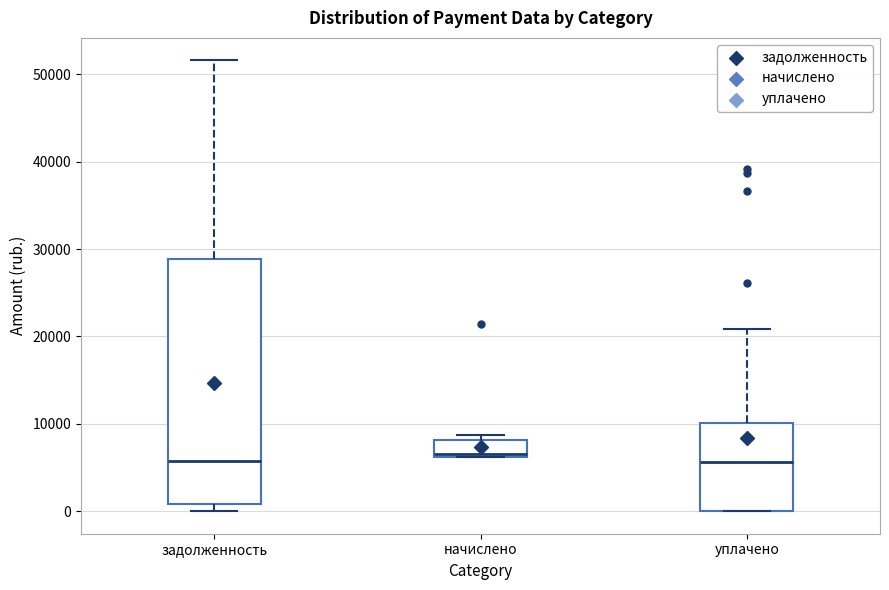

Reading left to right, transcribe this box plot: for each box, give where its median line is, the range the box spans, and where its two whiskers end, as read against the y-axis. The values are not printed on the chart, so give them approximately, as read against the axis.

задолженность: median 6000, box 1000 to 29000, whiskers 0 to 52000
начислено: median 7000, box 6000 to 8000, whiskers 6000 to 9000
уплачено: median 6000, box 0 to 10000, whiskers 0 to 21000